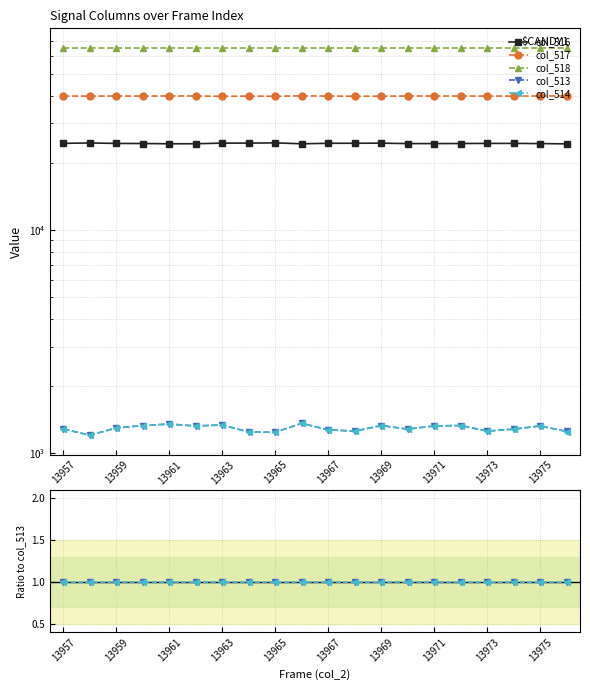

Rank the series by their maximum value, from lowest to highest.

col_513, col_514, col_516, col_517, col_518